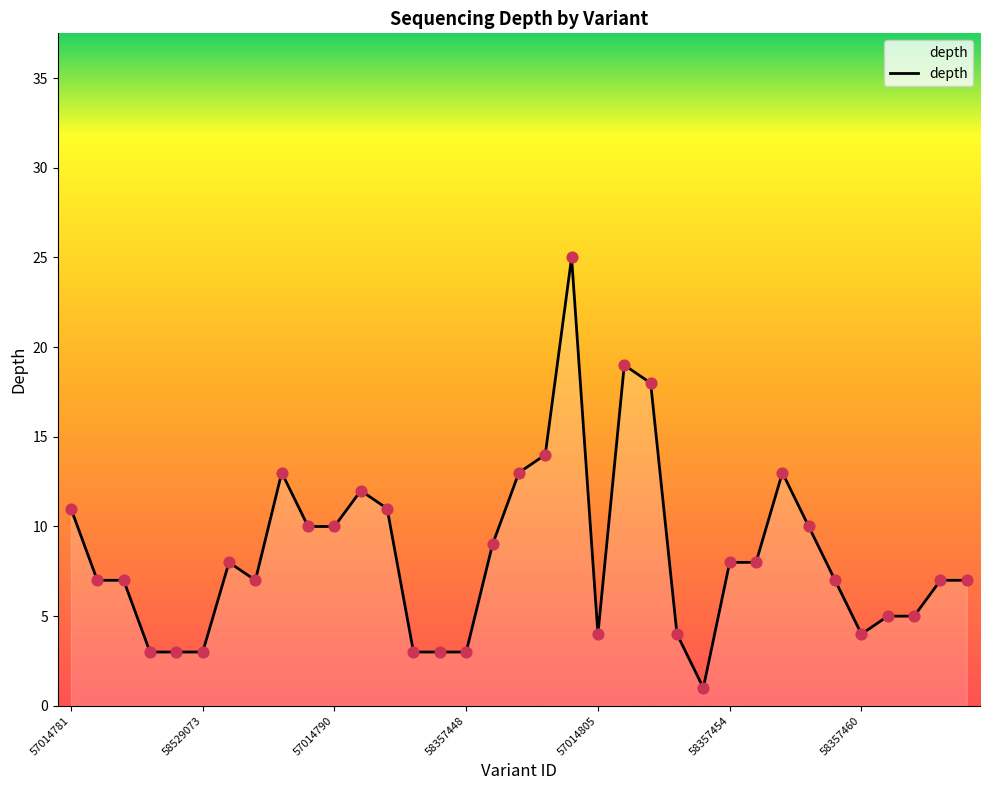

What is the difference between the maximum and minimum values?

24